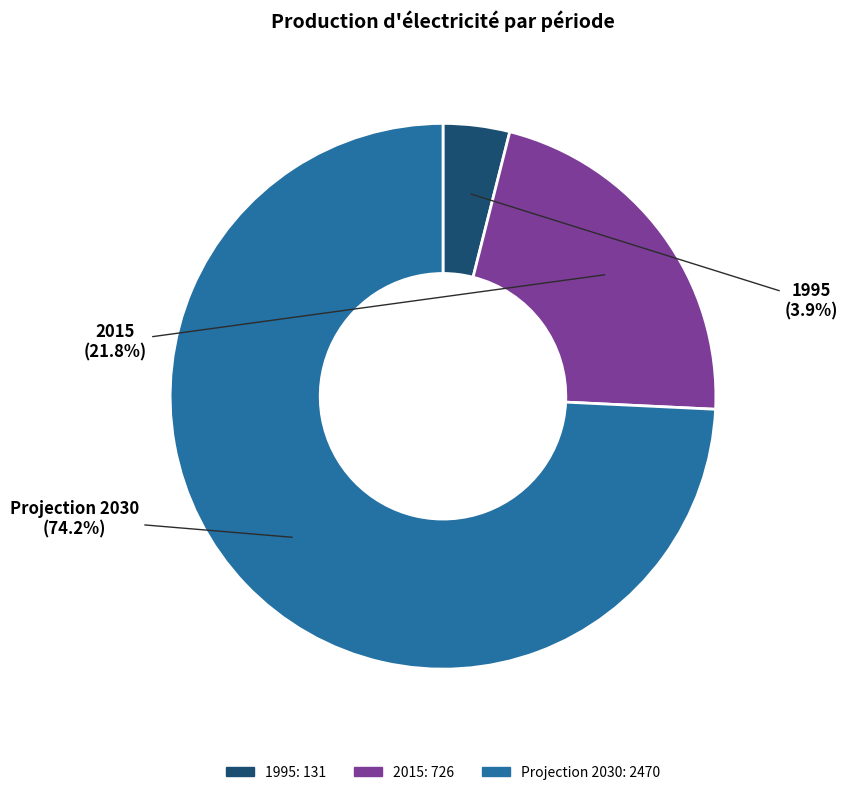

Rank the categories by value from highest to lowest.

Projection 2030, 2015, 1995